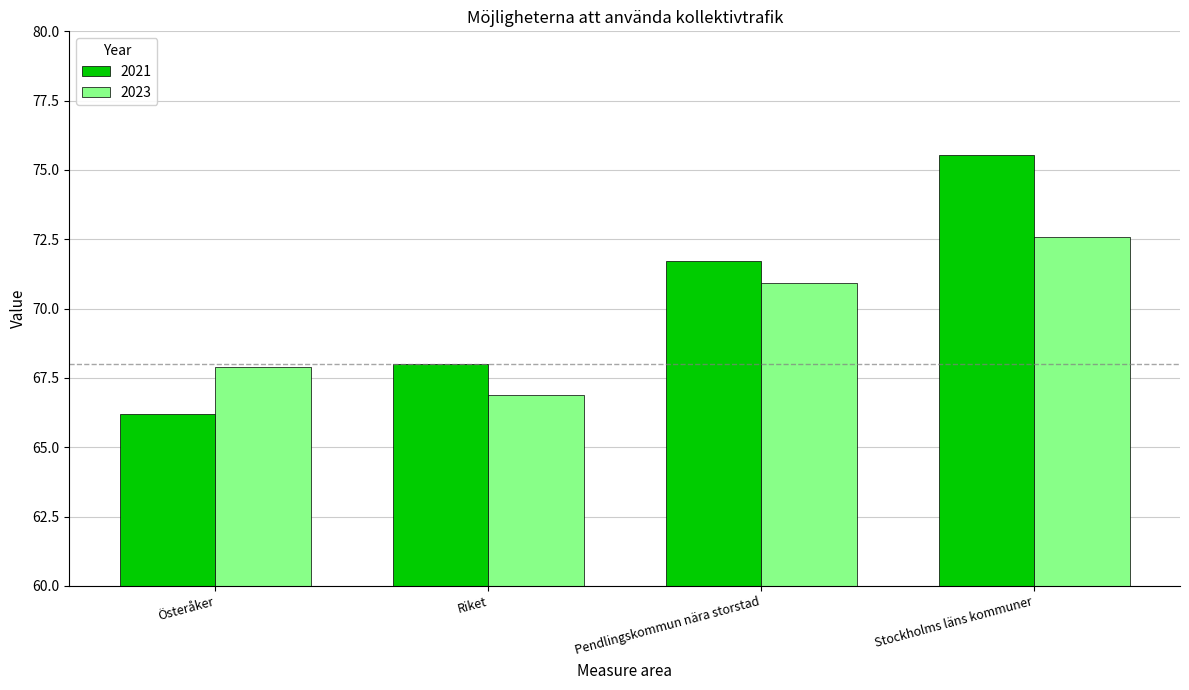

At how many categories does at least one series exceed 70?

2